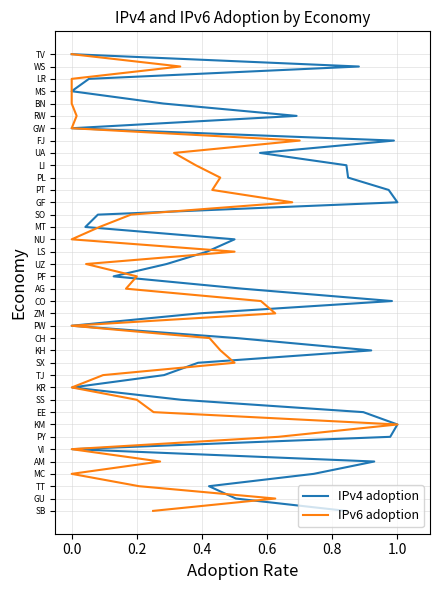

List the series in order of their peak value, highest first.

IPv4 adoption, IPv6 adoption